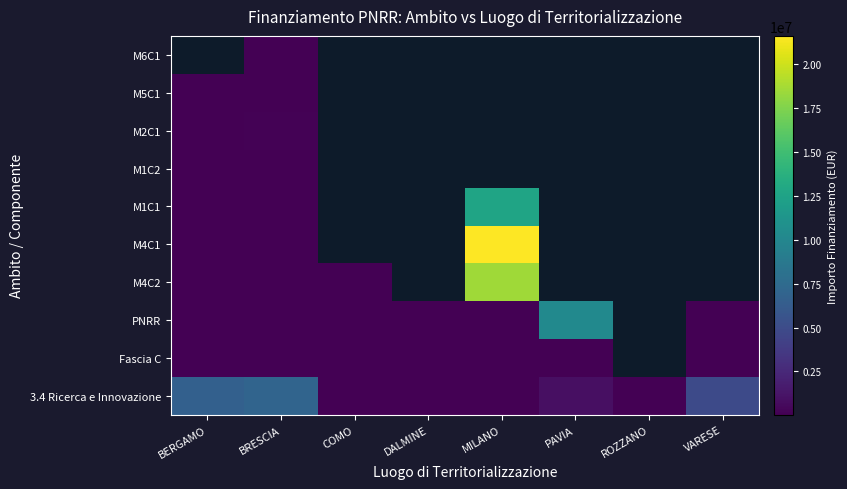

At which label is M5C1 closest to 37319?

BRESCIA